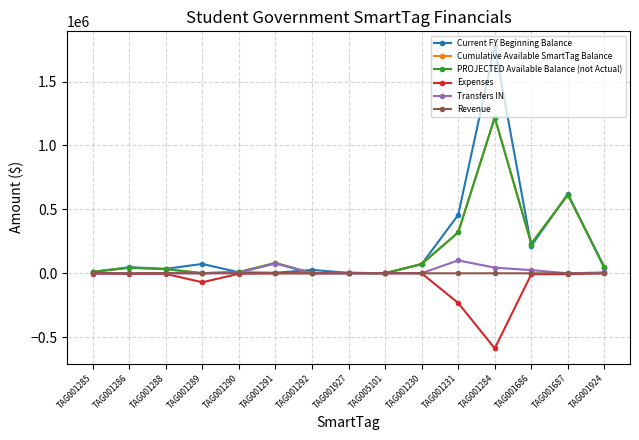

The value of Expenses at TAG001288 is -1572.8. True or false?

False